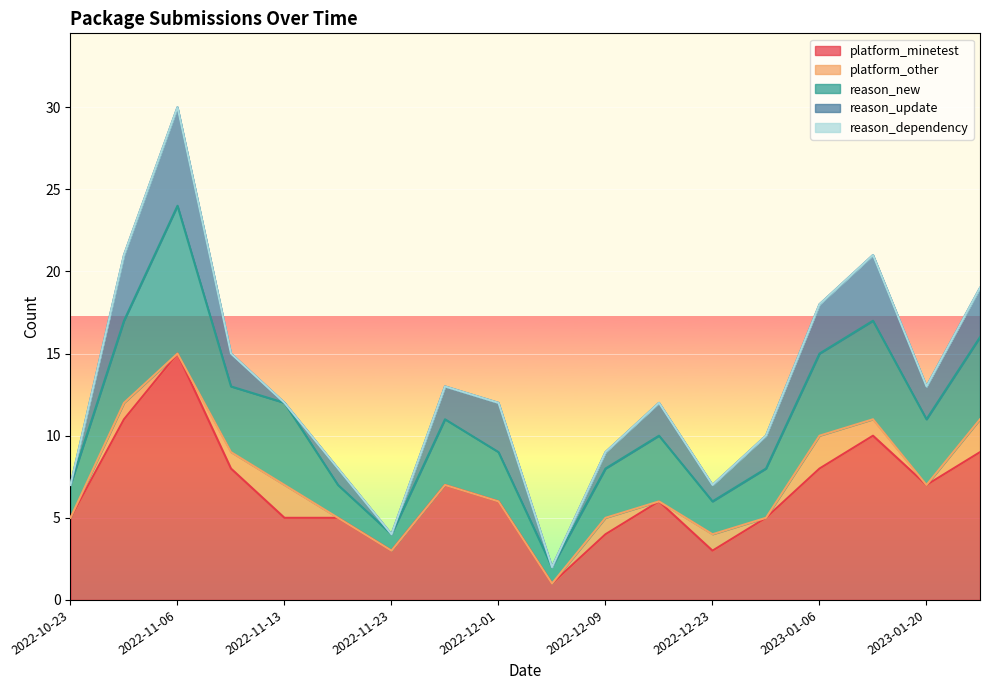

At which category does platform_minetest reach its first local peak?

2022-11-06